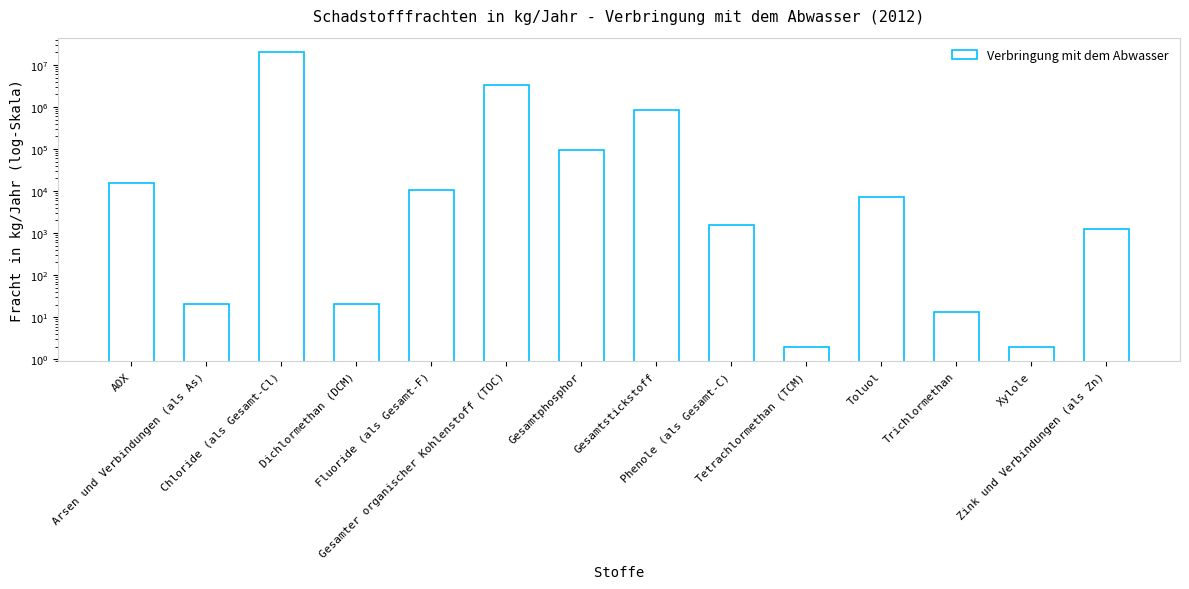

Rank the categories by value from lowest to highest.

Tetrachlormethan (TCM), Xylole, Trichlormethan, Arsen und Verbindungen (als As), Dichlormethan (DCM), Zink und Verbindungen (als Zn), Phenole (als Gesamt-C), Toluol, Fluoride (als Gesamt-F), AOX, Gesamtphosphor, Gesamtstickstoff, Gesamter organischer Kohlenstoff (TOC), Chloride (als Gesamt-Cl)